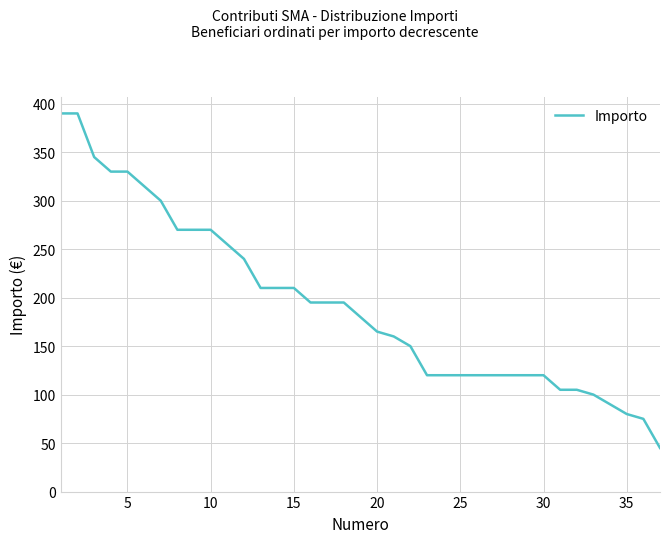

What is the minimum value shown in the chart?

45